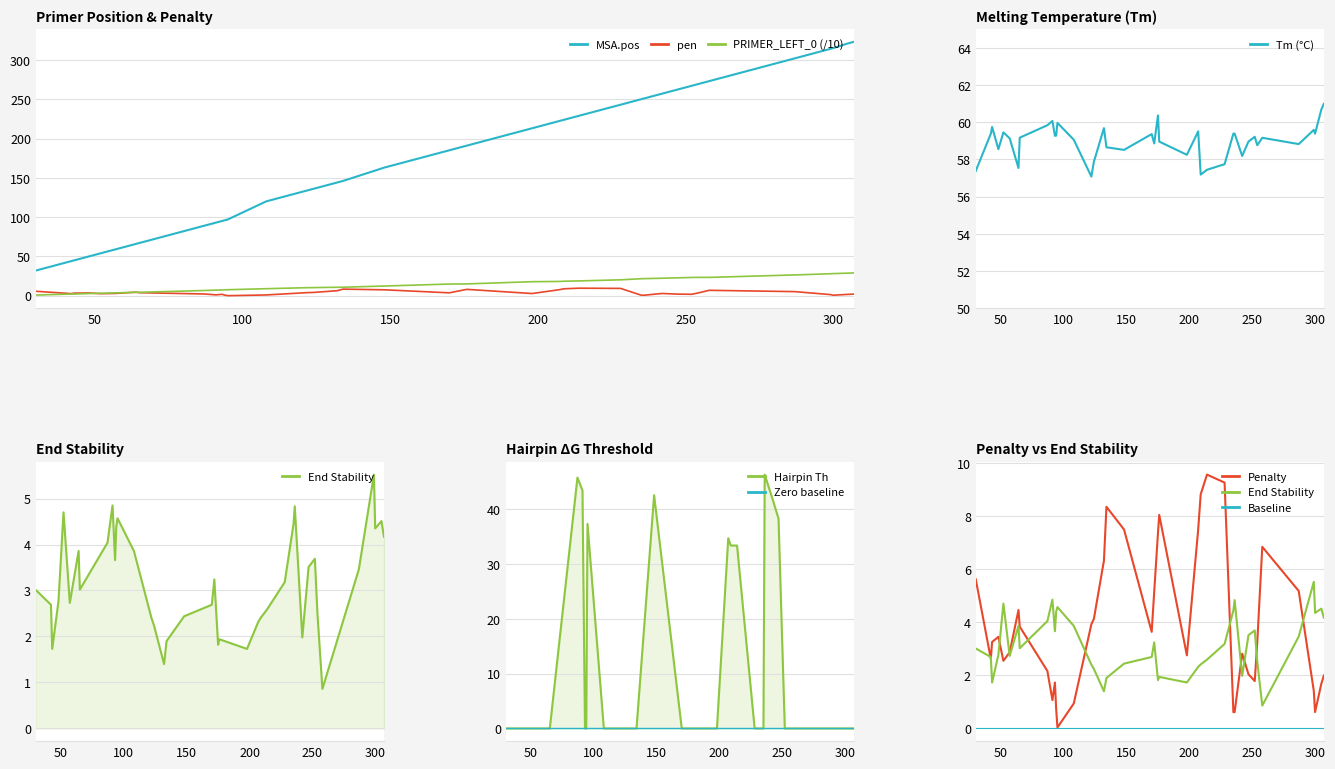

Which series has the largest total across all categories?

MSA.pos